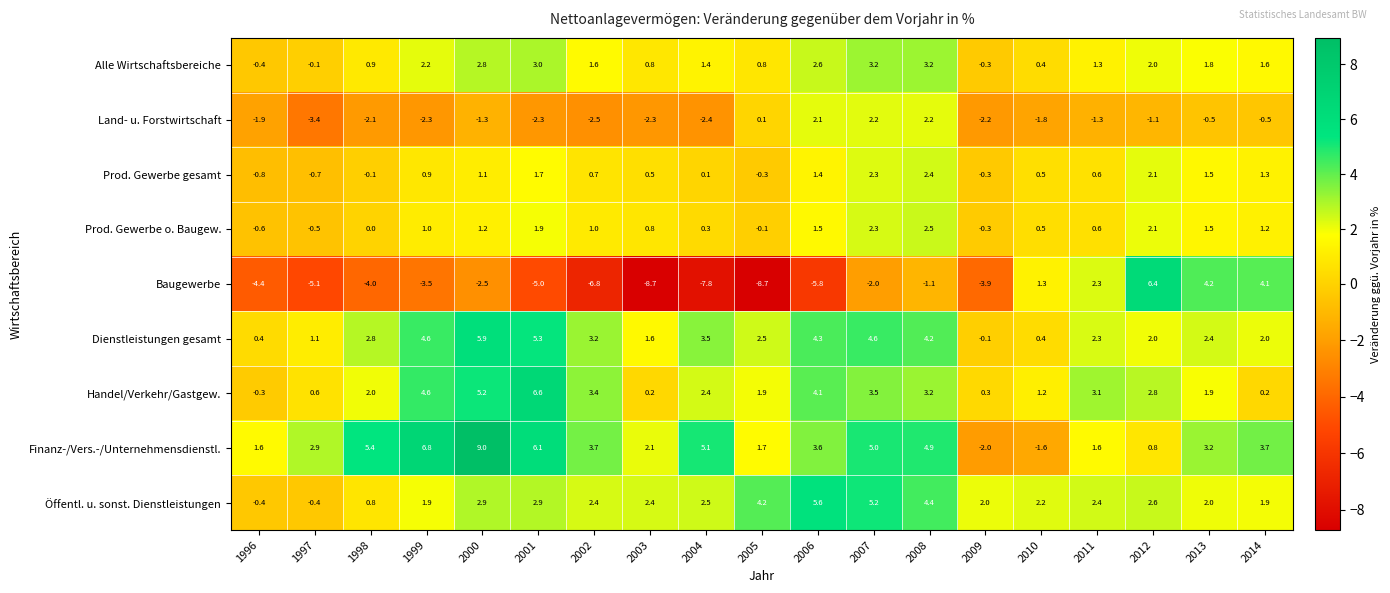

Where does the Finanz-/Vers.-/Unternehmensdienstl. series first go above 3?

1998